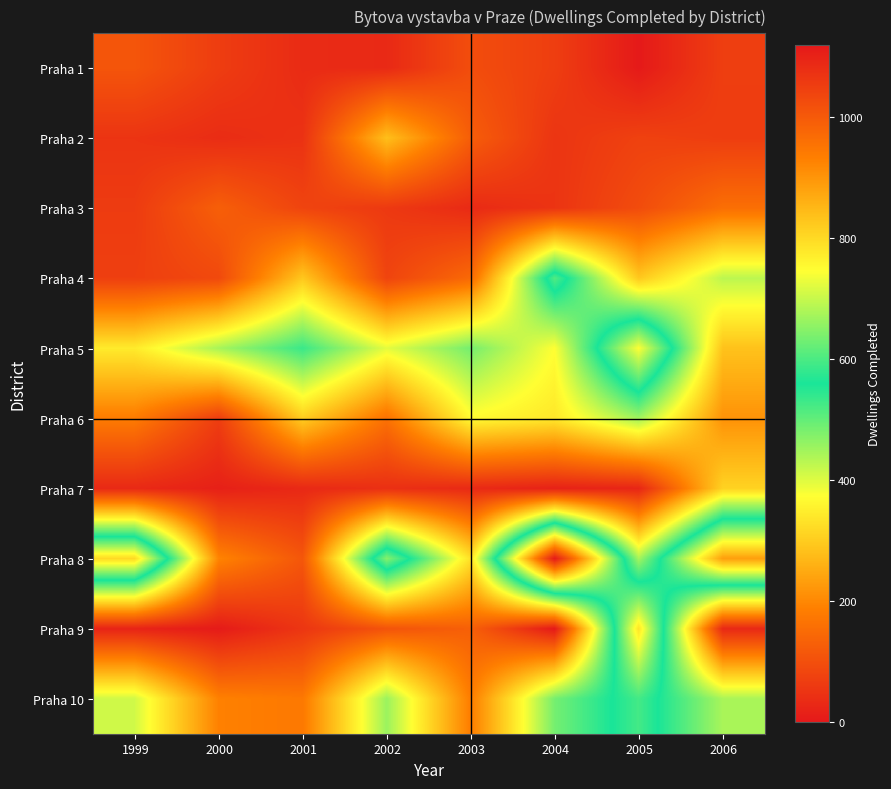

Between 2005 and 2004, which is larger?

2004